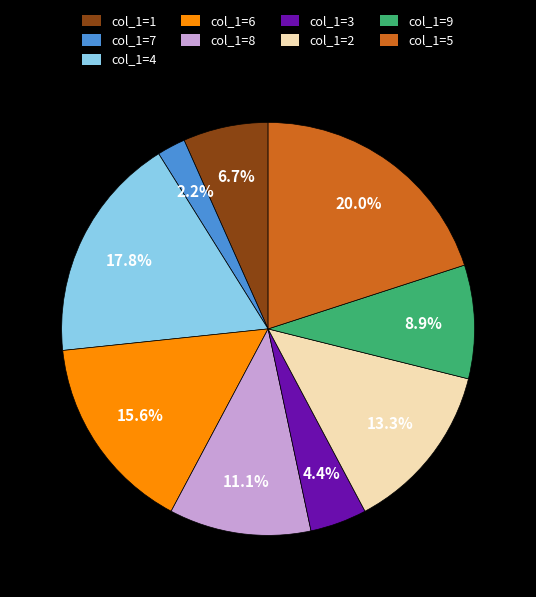

How many segments does this pie chart have?

9